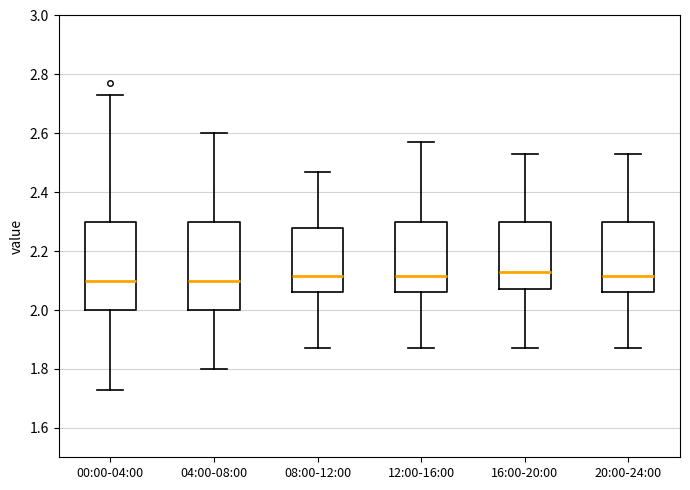

Reading left to right, transcribe this box plot: for each box, give where its median line is, the range the box spans, and where its two whiskers end, as read against the y-axis. The values are not printed on the chart, so give them approximately, as read against the axis.

00:00-04:00: median 2.10, box 2.00 to 2.30, whiskers 1.74 to 2.74
04:00-08:00: median 2.10, box 2.00 to 2.30, whiskers 1.80 to 2.60
08:00-12:00: median 2.12, box 2.06 to 2.28, whiskers 1.88 to 2.48
12:00-16:00: median 2.12, box 2.06 to 2.30, whiskers 1.88 to 2.58
16:00-20:00: median 2.14, box 2.08 to 2.30, whiskers 1.88 to 2.54
20:00-24:00: median 2.12, box 2.06 to 2.30, whiskers 1.88 to 2.54